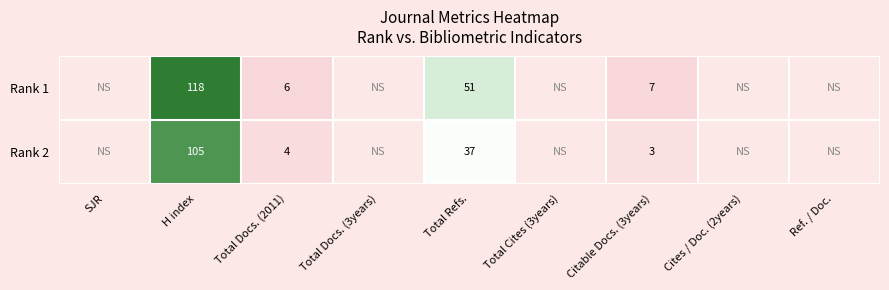

True or false: Rank 2 has a value of 20 at Total Refs..

False